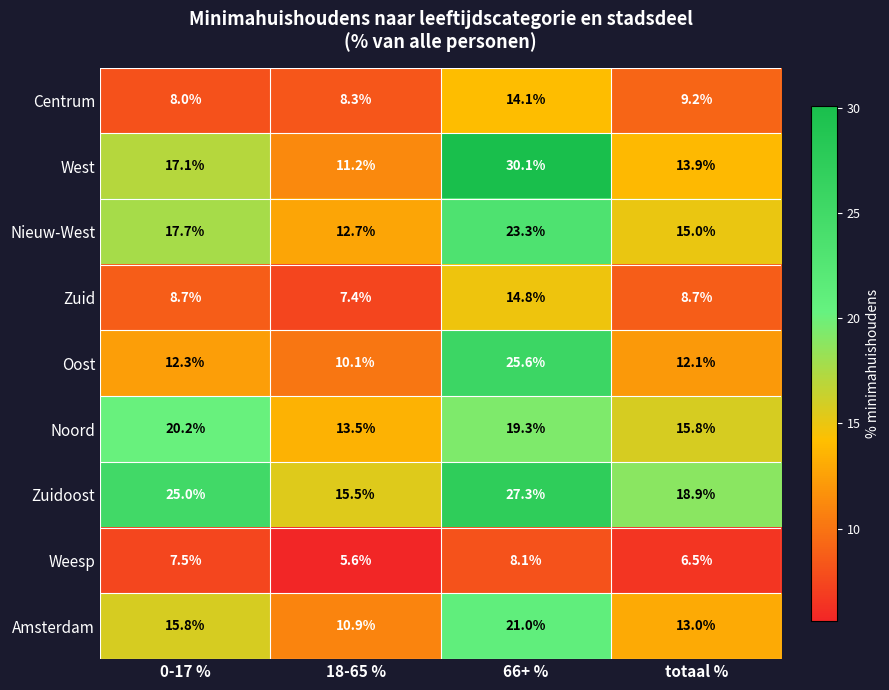

At which category is the sum across all series the highest?

66+ %